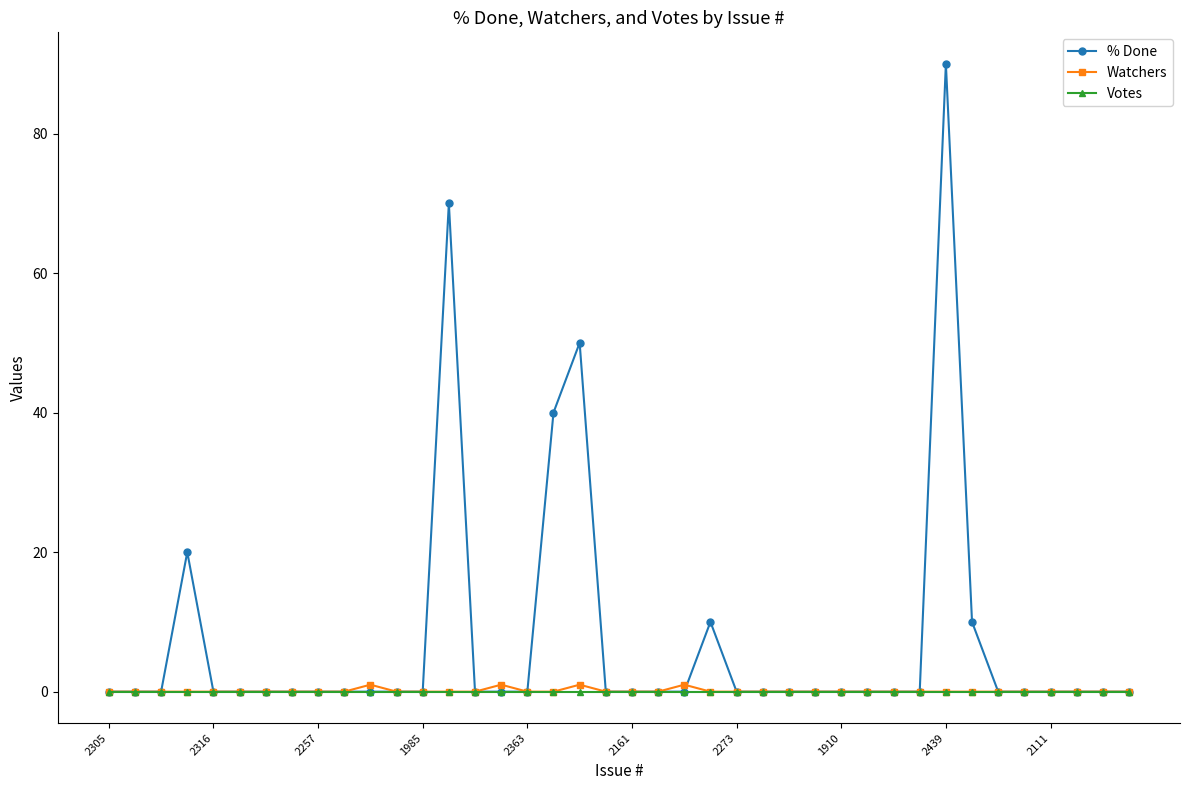

Rank the series by their maximum value, from lowest to highest.

Votes, Watchers, % Done